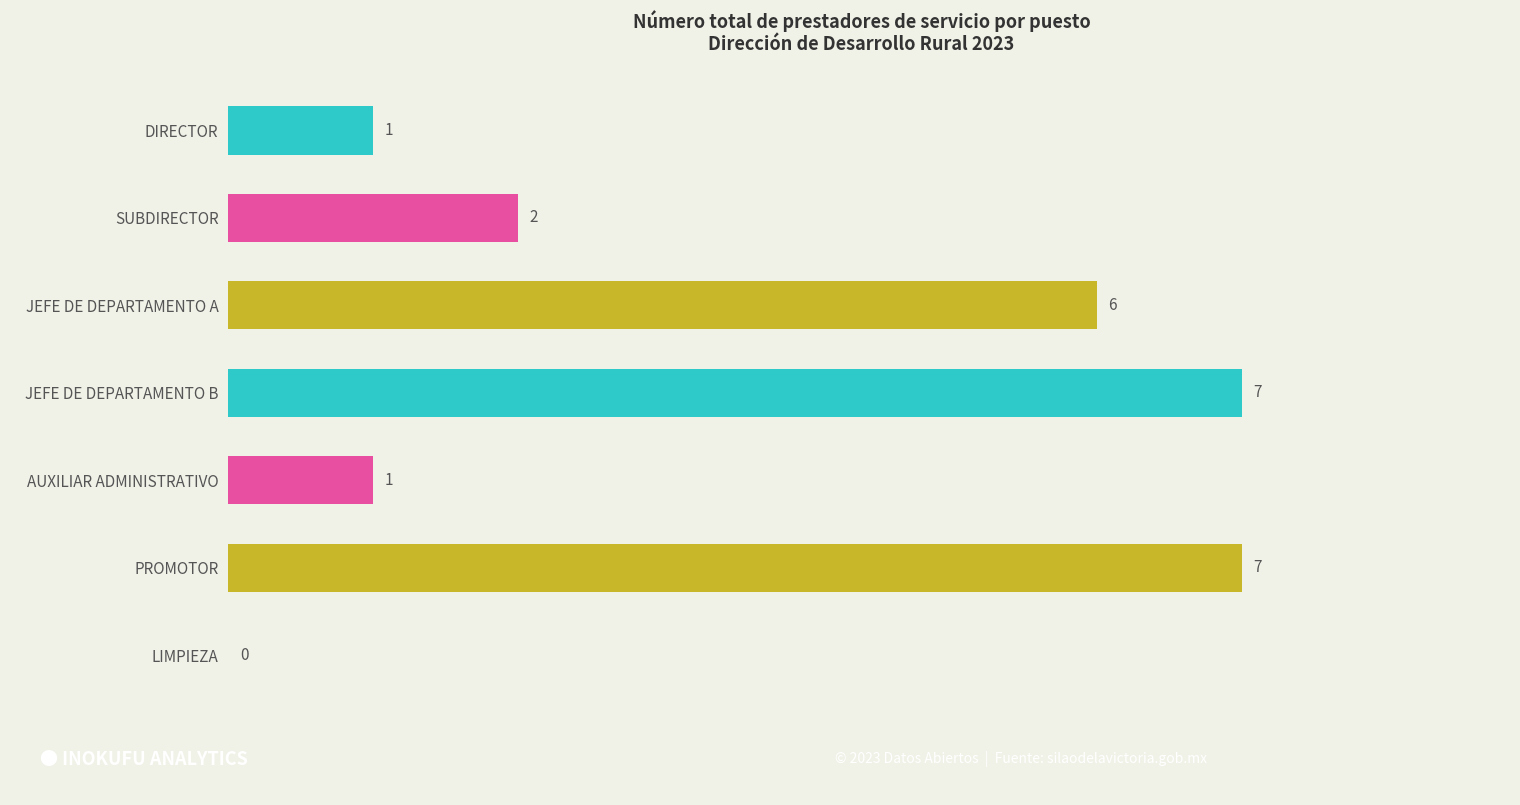

Count the number of categories in the chart.

7